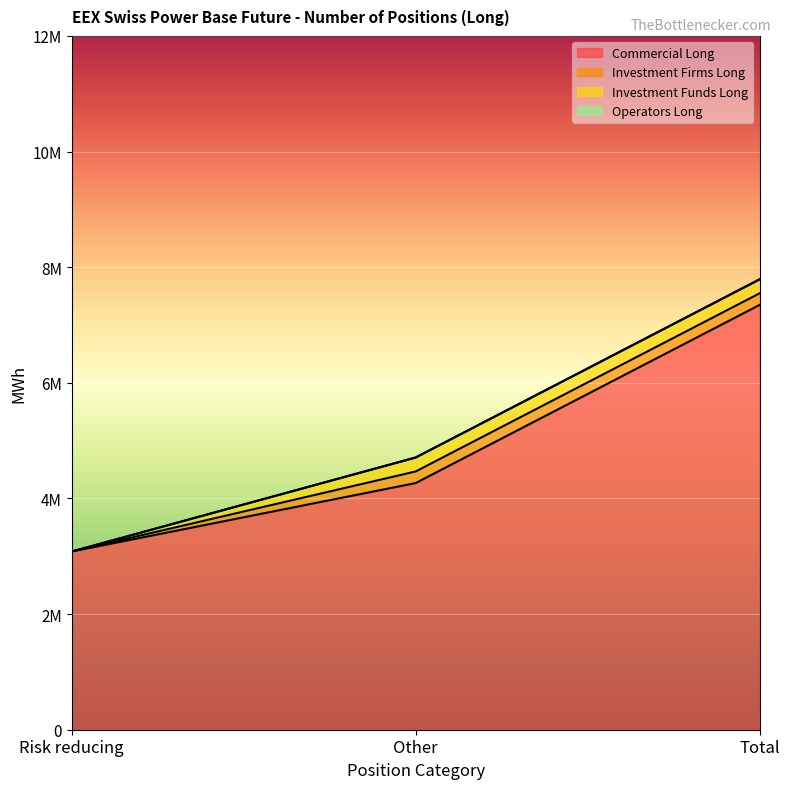

True or false: Investment Funds Long has a value of 366303 at Total.

False